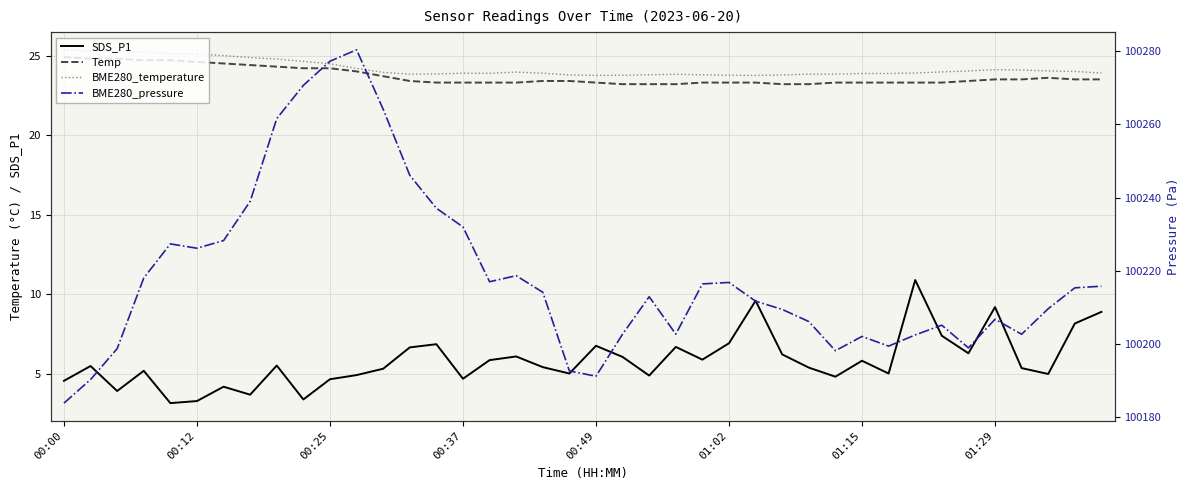

Reading right to left, list all the values displayed in this chart.

SDS_P1: 8.9	8.2	5.0	5.4	9.2	6.3	7.4	10.9	5.0	5.8	4.8	5.4	6.2	9.6	6.9	5.9	6.7	4.9	6.1	6.8	5.0	5.4	6.1	5.9	4.7	6.9	6.7	5.3	4.9	4.7	3.4	5.5	3.7	4.2	3.3	3.2	5.2	3.9	5.5	4.6
Temp: 23.5	23.5	23.6	23.5	23.5	23.4	23.3	23.3	23.3	23.3	23.3	23.2	23.2	23.3	23.3	23.3	23.2	23.2	23.2	23.3	23.4	23.4	23.3	23.3	23.3	23.3	23.4	23.7	24.0	24.2	24.2	24.3	24.4	24.5	24.6	24.7	24.7	24.8	24.8	24.9
BME280_temperature: 23.9	24.0	24.0	24.1	24.1	24.0	24.0	23.9	23.9	23.9	23.8	23.8	23.8	23.8	23.8	23.8	23.8	23.8	23.8	23.8	23.8	23.9	24.0	23.9	23.9	23.8	23.8	23.9	24.2	24.5	24.6	24.8	24.9	25.0	25.1	25.1	25.2	25.3	25.3	25.4
BME280_pressure: 100215.8	100215.3	100209.6	100202.7	100206.8	100198.9	100205.1	100202.5	100199.4	100202.1	100198.2	100206.1	100209.4	100211.7	100216.8	100216.4	100202.7	100212.9	100202.7	100191.2	100192.6	100214.1	100218.7	100217.0	100232.0	100237.1	100246.1	100264.1	100280.4	100277.2	100270.7	100261.6	100239.0	100228.2	100226.2	100227.3	100218.0	100198.7	100190.3	100183.8